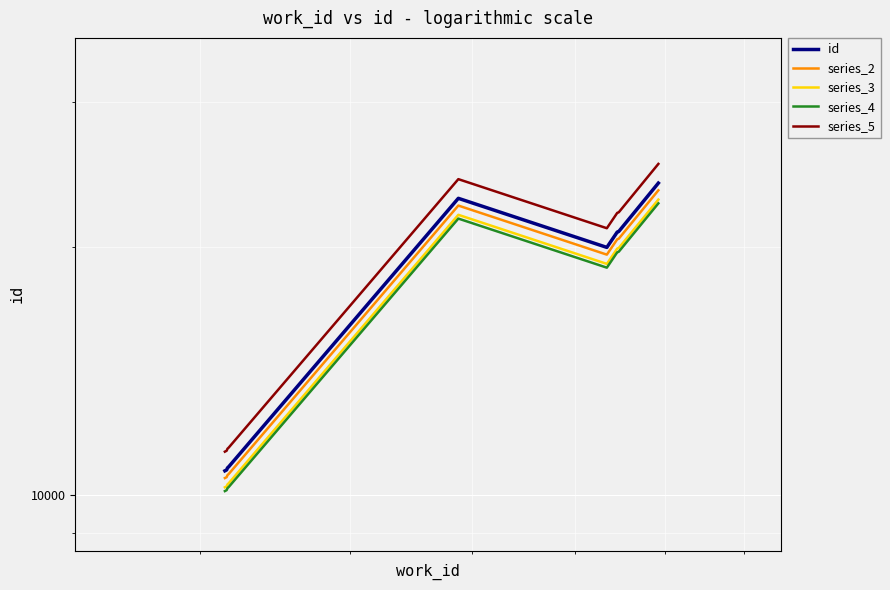

List the series in order of their peak value, highest first.

series_5, id, series_2, series_3, series_4